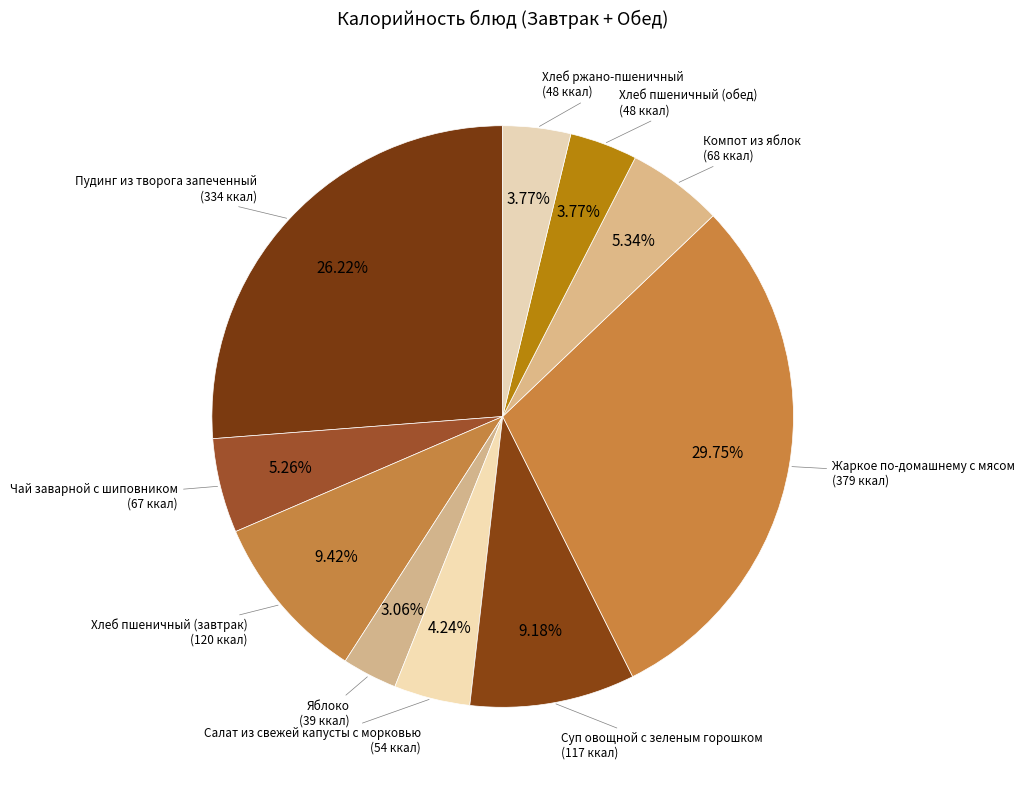

Rank the categories by value from highest to lowest.

Жаркое по-домашнему с мясом, Пудинг из творога запеченный, Хлеб пшеничный (завтрак), Суп овощной с зеленым горошком, Компот из яблок, Чай заварной с шиповником, Салат из свежей капусты с морковью, Хлеб пшеничный (обед), Хлеб ржано-пшеничный, Яблоко